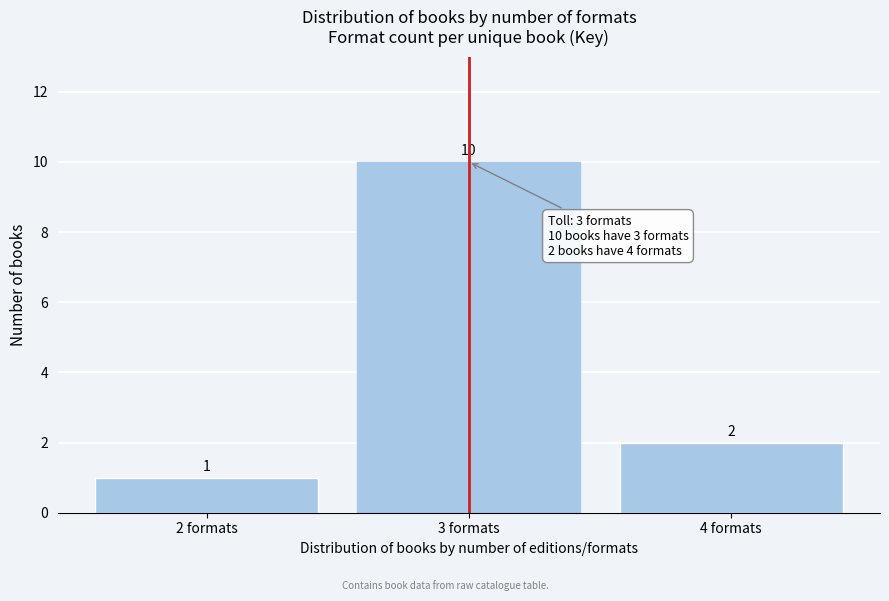

Reading left to right, transcribe all the data shown in this chart.

2 formats=1	3 formats=10	4 formats=2